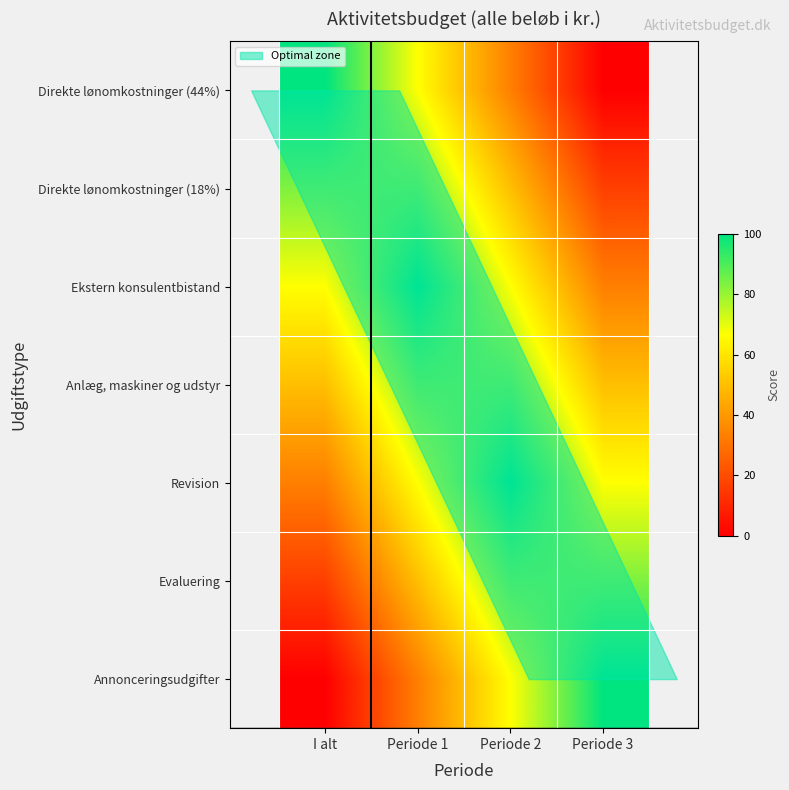

Reading left to right, list all the values displayed in this chart.

Direkte lønomkostninger (44%): I alt=100.0	Periode 1=66.7	Periode 2=33.3	Periode 3=0.0
Direkte lønomkostninger (18%): I alt=83.3	Periode 1=83.3	Periode 2=50.0	Periode 3=16.7
Ekstern konsulentbistand: I alt=66.7	Periode 1=100.0	Periode 2=66.7	Periode 3=33.3
Anlæg, maskiner og udstyr: I alt=50.0	Periode 1=83.3	Periode 2=83.3	Periode 3=50.0
Revision: I alt=33.3	Periode 1=66.7	Periode 2=100.0	Periode 3=66.7
Evaluering: I alt=16.7	Periode 1=50.0	Periode 2=83.3	Periode 3=83.3
Annonceringsudgifter: I alt=0.0	Periode 1=33.3	Periode 2=66.7	Periode 3=100.0